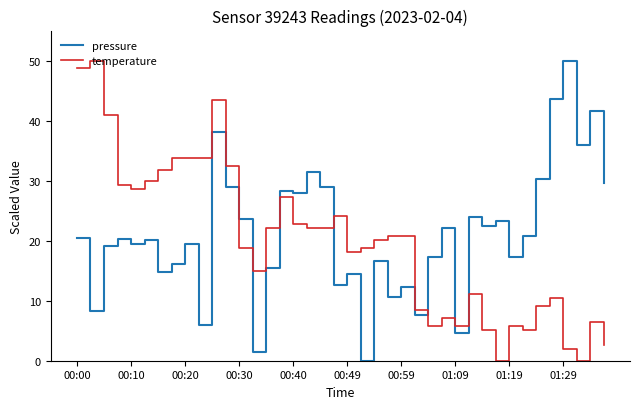

Rank the series by their average value, from lowest to highest.

temperature, pressure